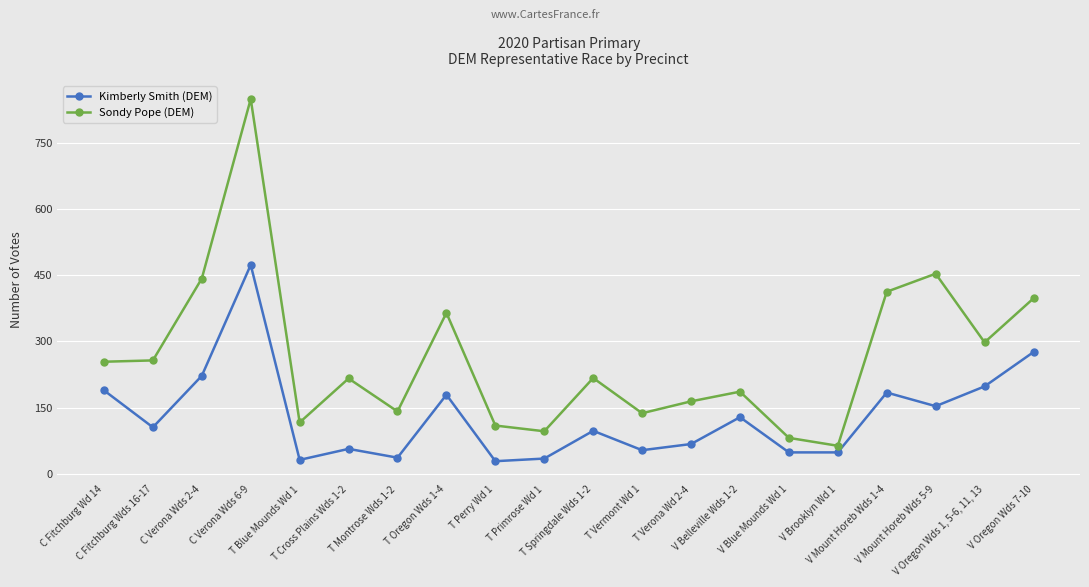

Which series has the largest total across all categories?

Sondy Pope (DEM)